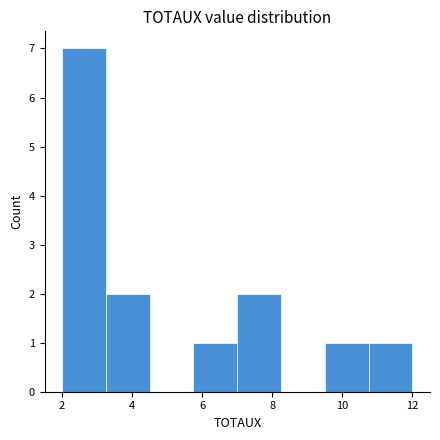

Over which range of the x-axis is the bar tallest?

2.00 to 3.25